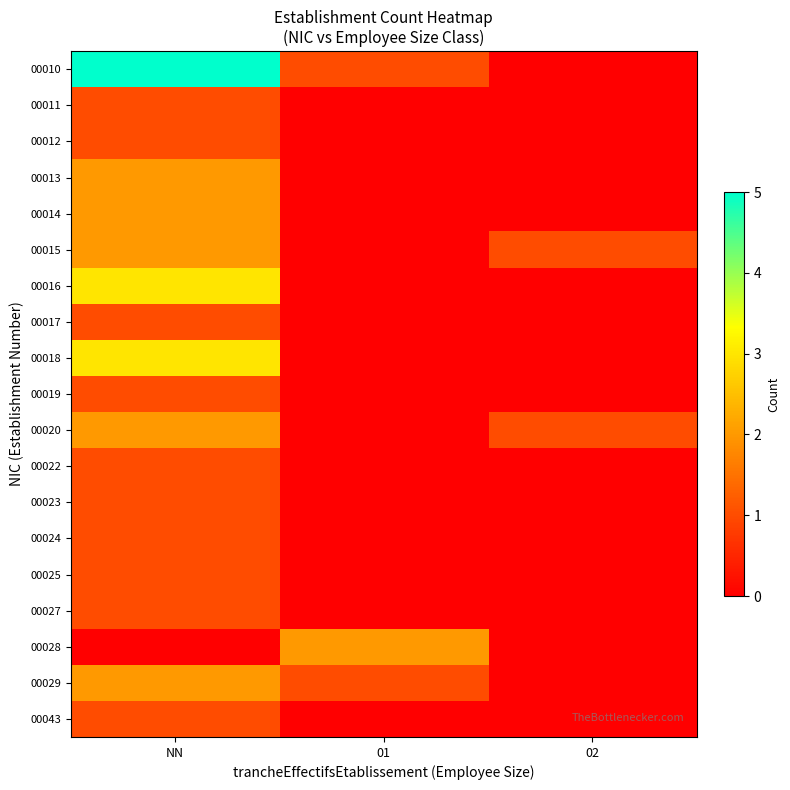

Which category has the highest value across all series?

NN